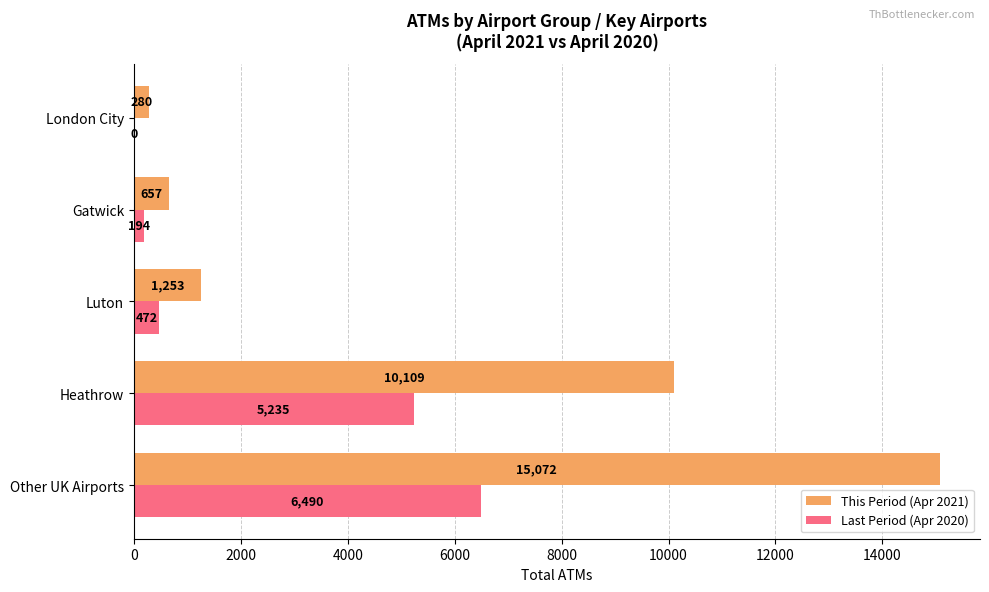

What is the greatest value displayed?

15072